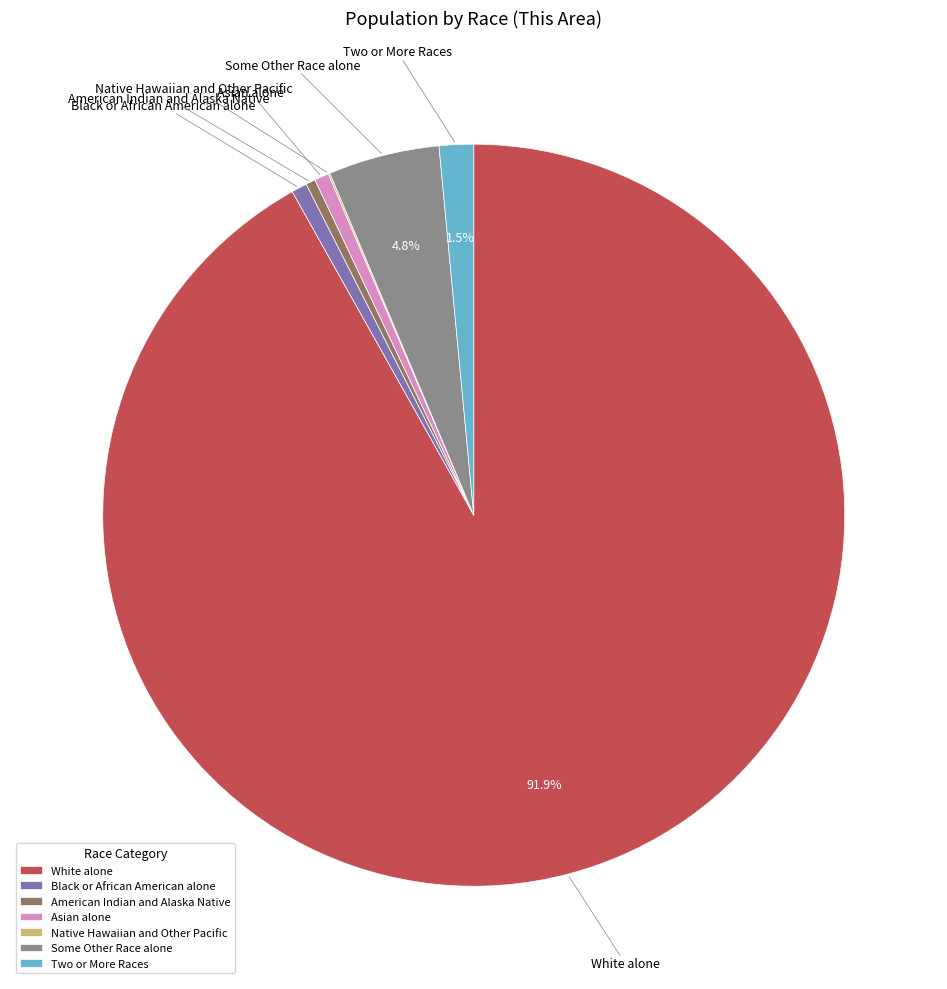

What is the ratio of the value at Black or African American alone to the value at Two or More Races?

0.5